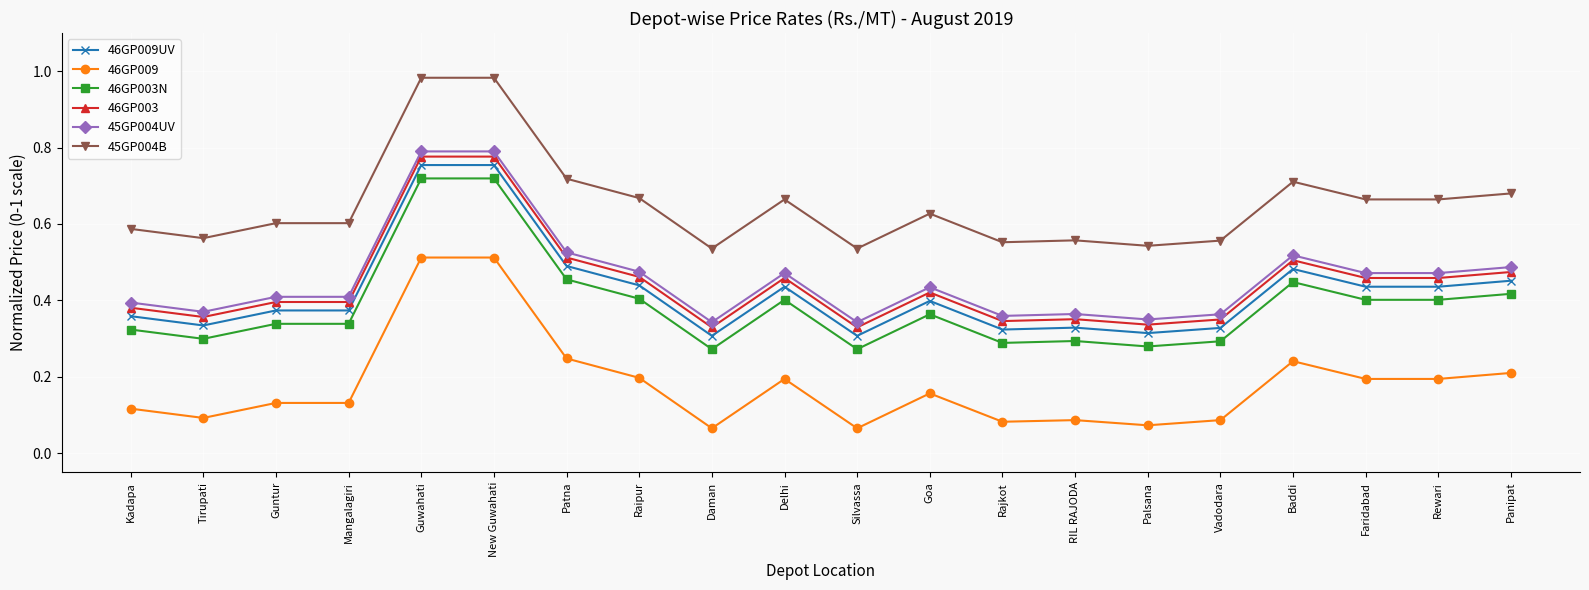

True or false: 46GP009UV and 46GP003 intersect in this chart.

False